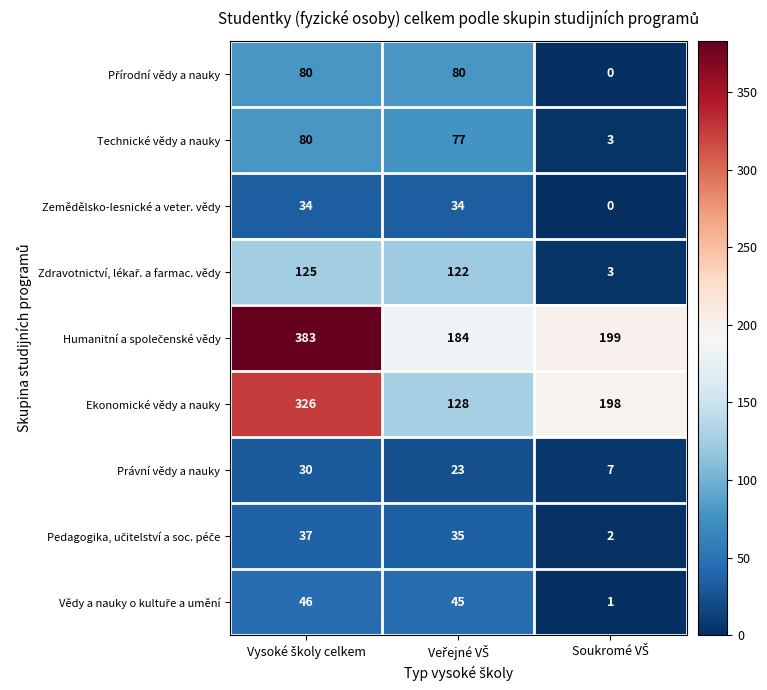

What is the sum of all Ekonomické vědy a nauky values?

652